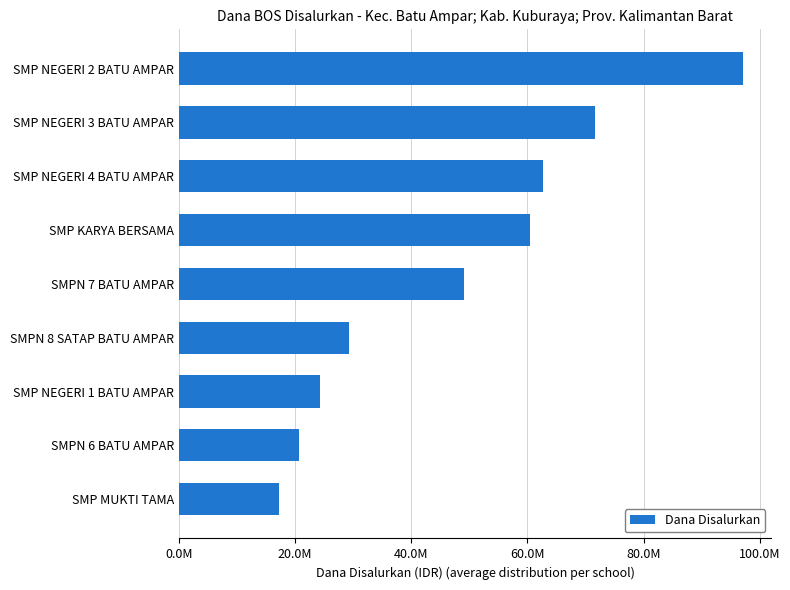

Are the bars horizontal?

Yes